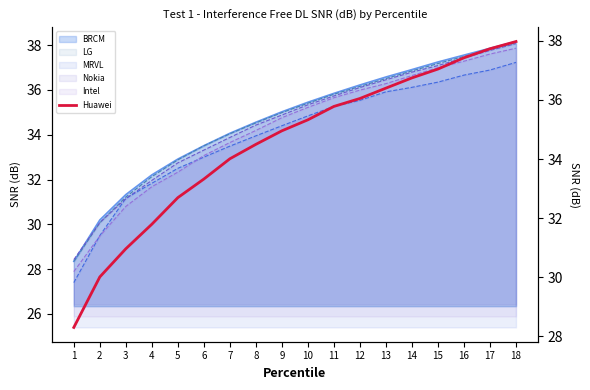

What is the difference between the values at 15 and 18?

0.9